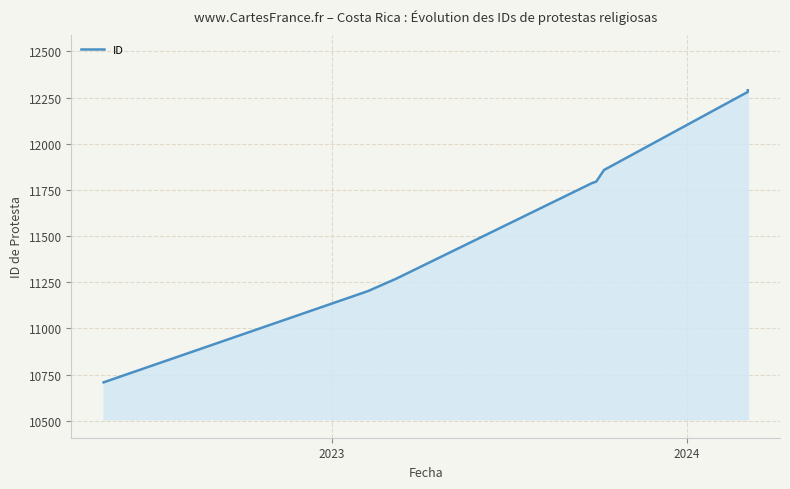

True or false: the data has more than 2 interior local peaks.

False